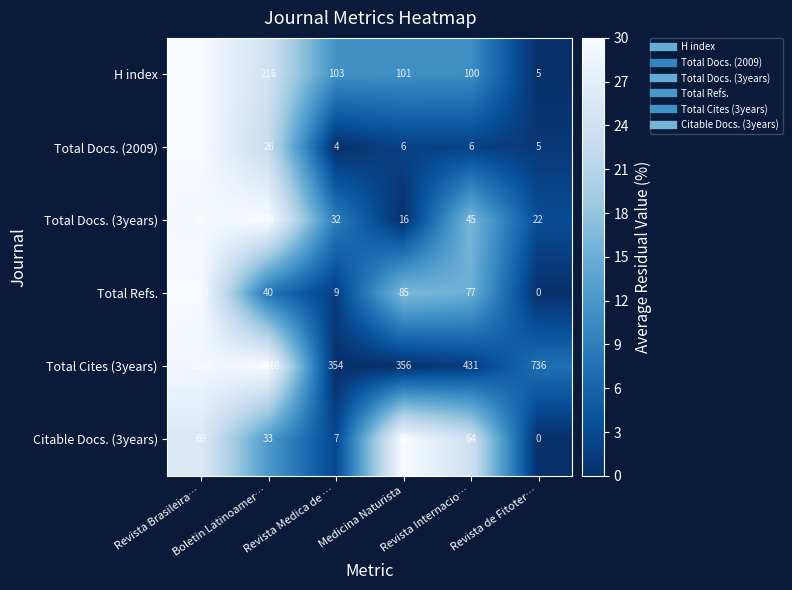

Rank the series at Medicina Naturista from lowest to highest value.

Total Docs. (2009), Total Docs. (3years), Citable Docs. (3years), Total Refs., H index, Total Cites (3years)